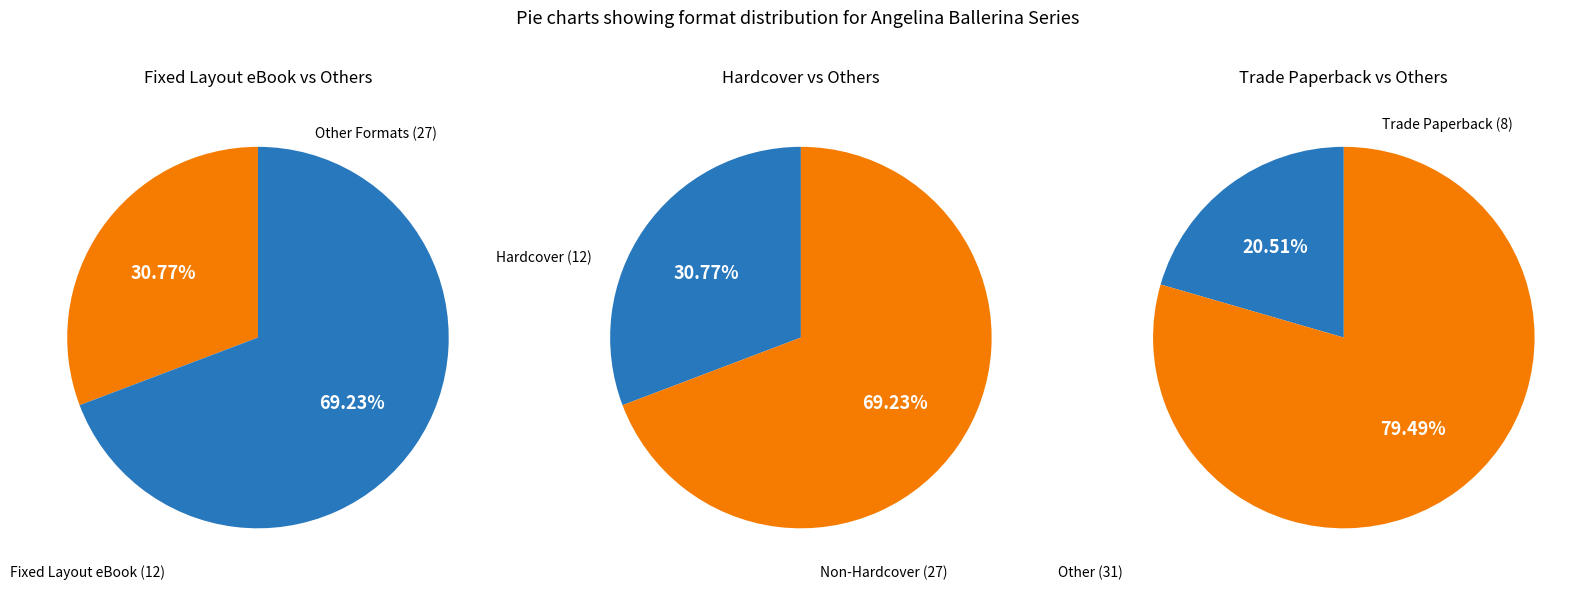

Count the number of slices in the pie.

6